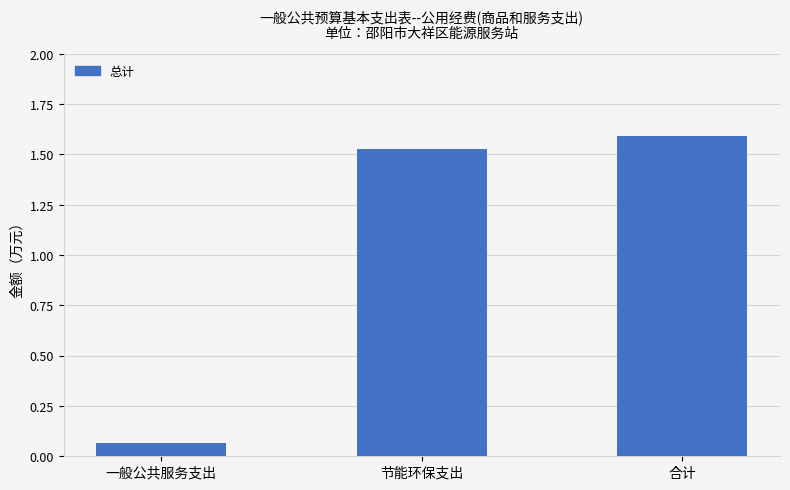

Rank the categories by value from highest to lowest.

合计, 节能环保支出, 一般公共服务支出